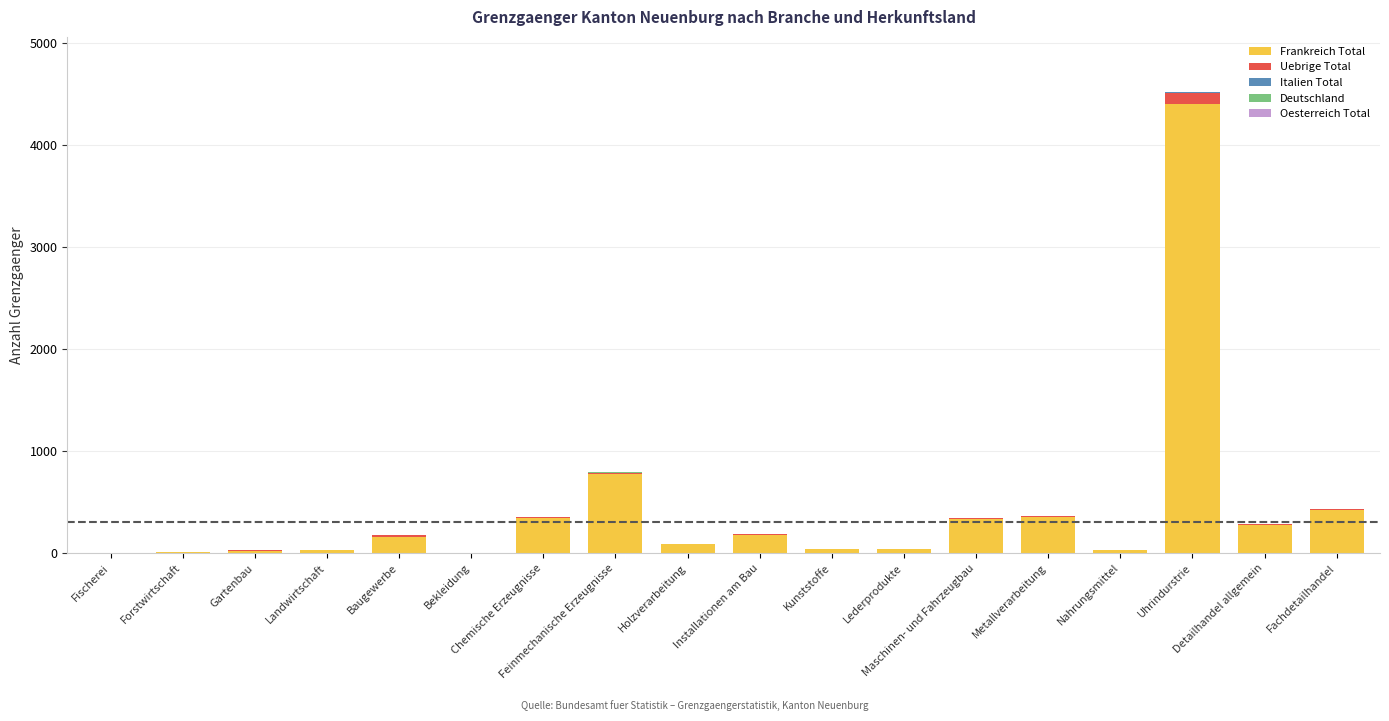

Does the chart contain stacked bars?

Yes